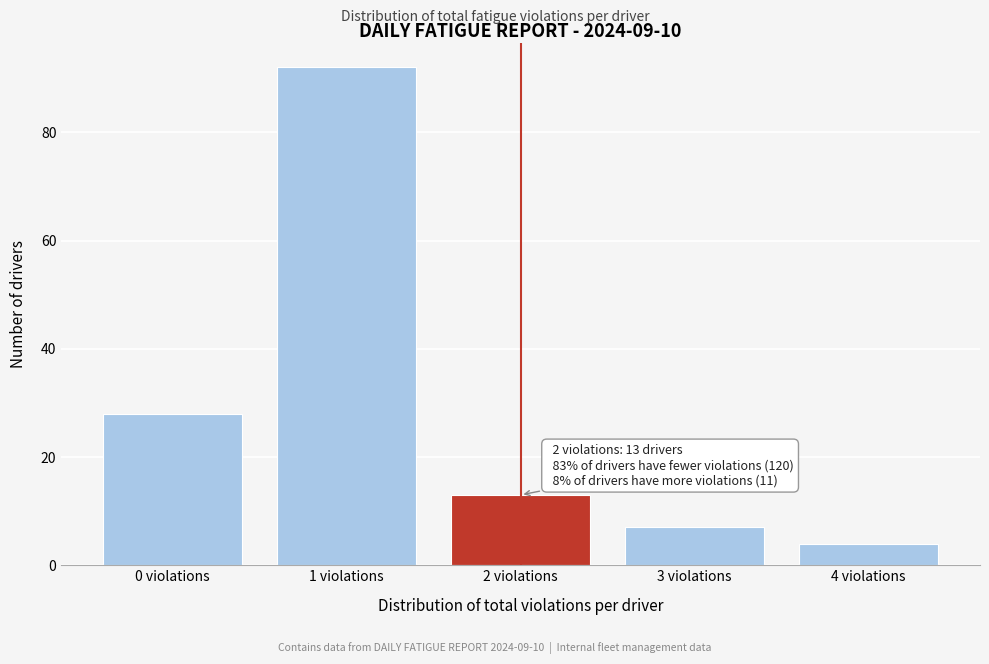

Reading left to right, extract all data points from this chart.

0 violations=28	1 violations=92	2 violations=13	3 violations=7	4 violations=4